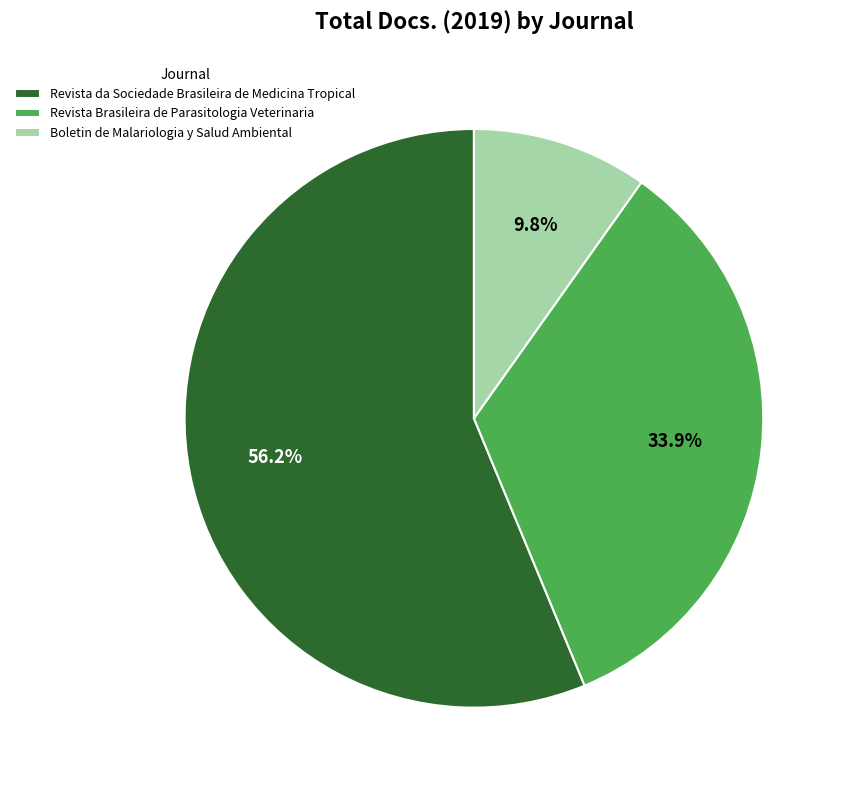

What is the largest slice in the pie chart?

Revista da Sociedade Brasileira de Medicina Tropical